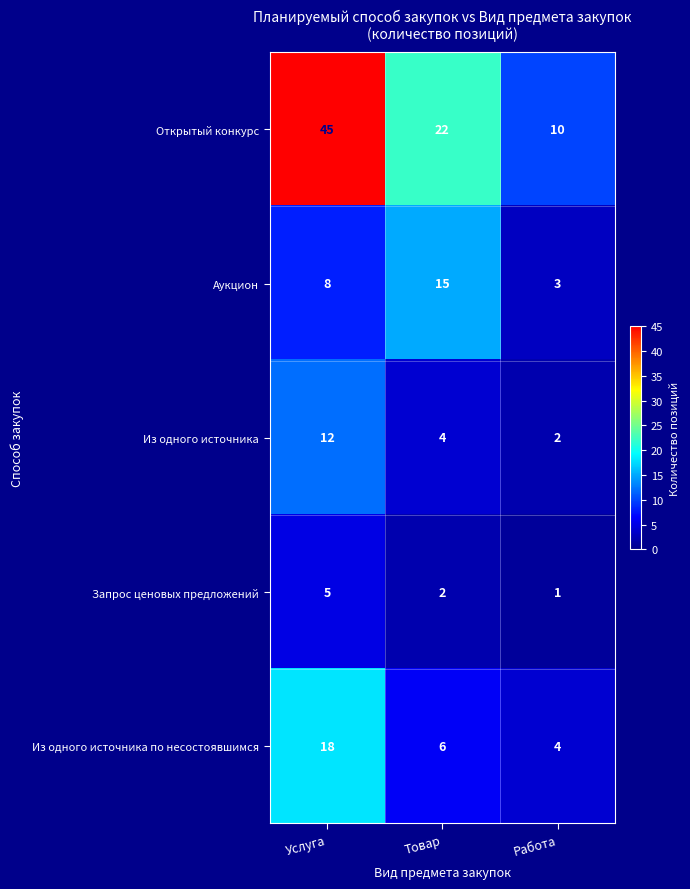

Count the number of data series in this chart.

5